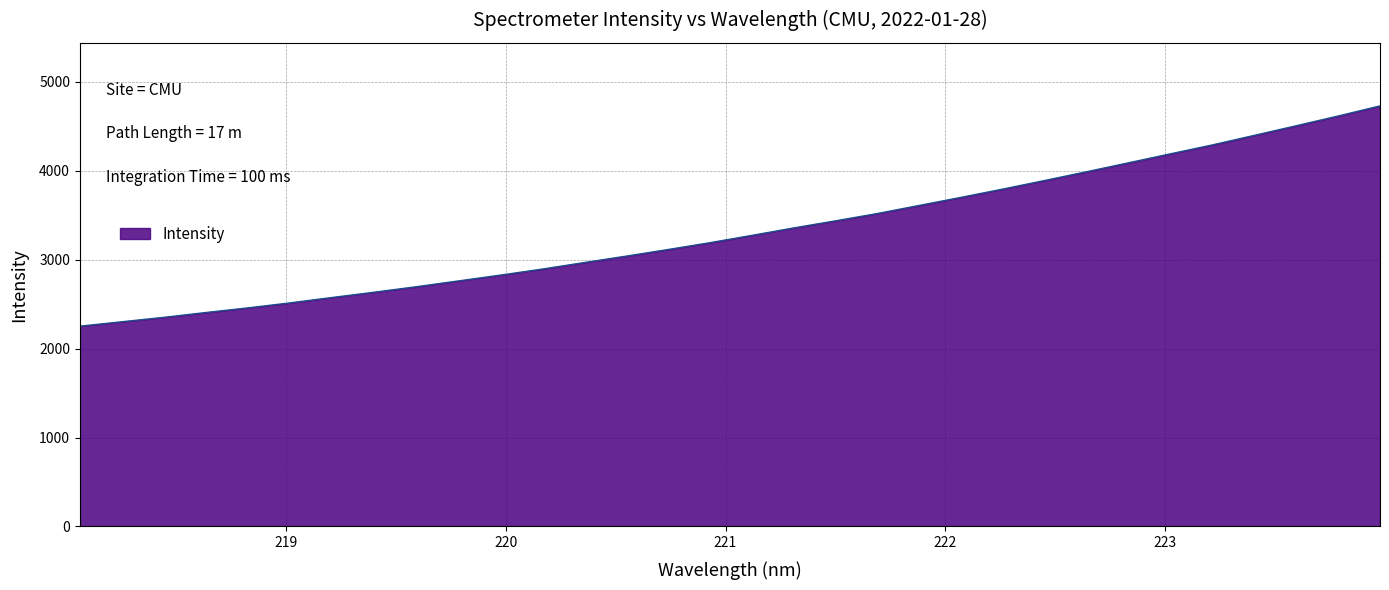

What is the minimum value shown in the chart?

2252.3